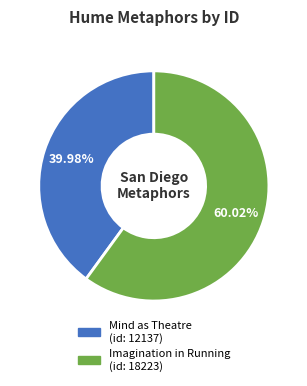

Does any single category account for the majority?

Yes